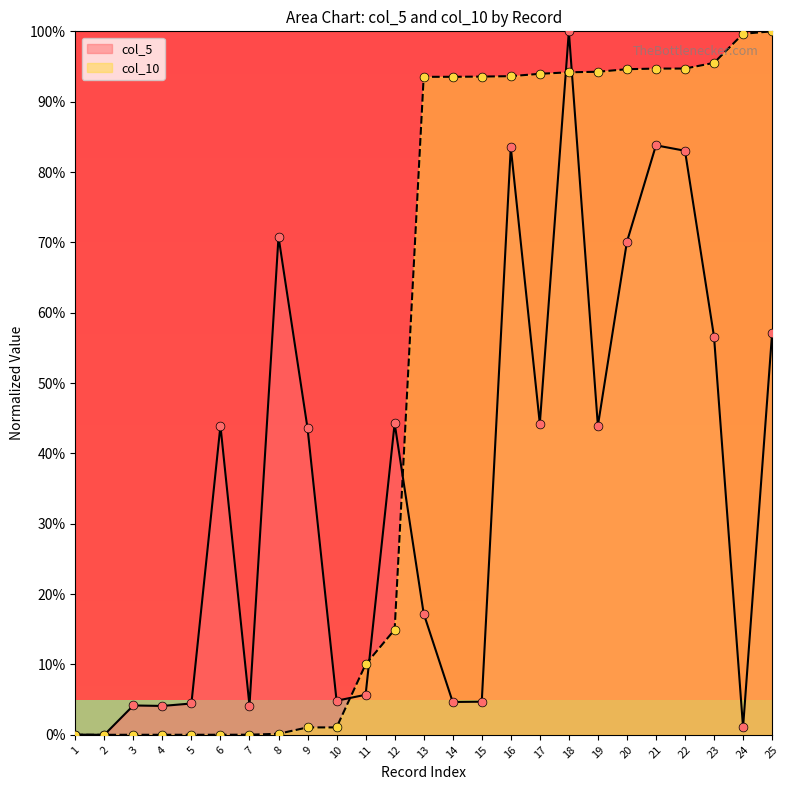

At how many categories does at least one series exceed 64?

14